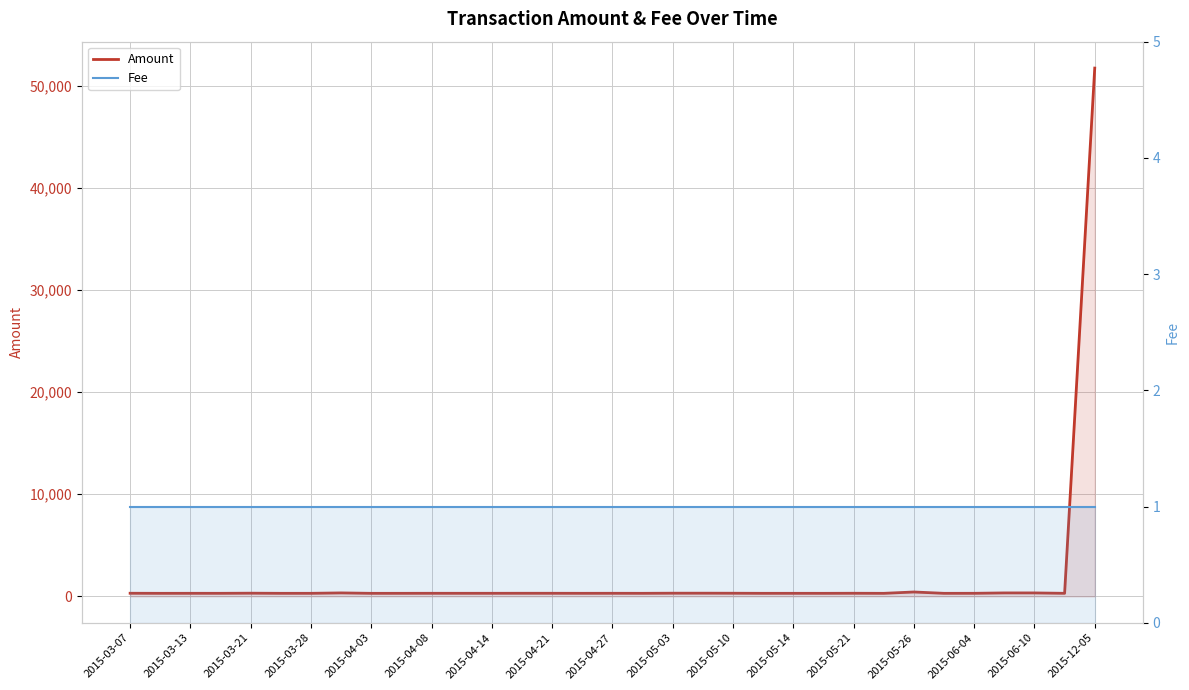

What is the maximum value for Fee?

1.0